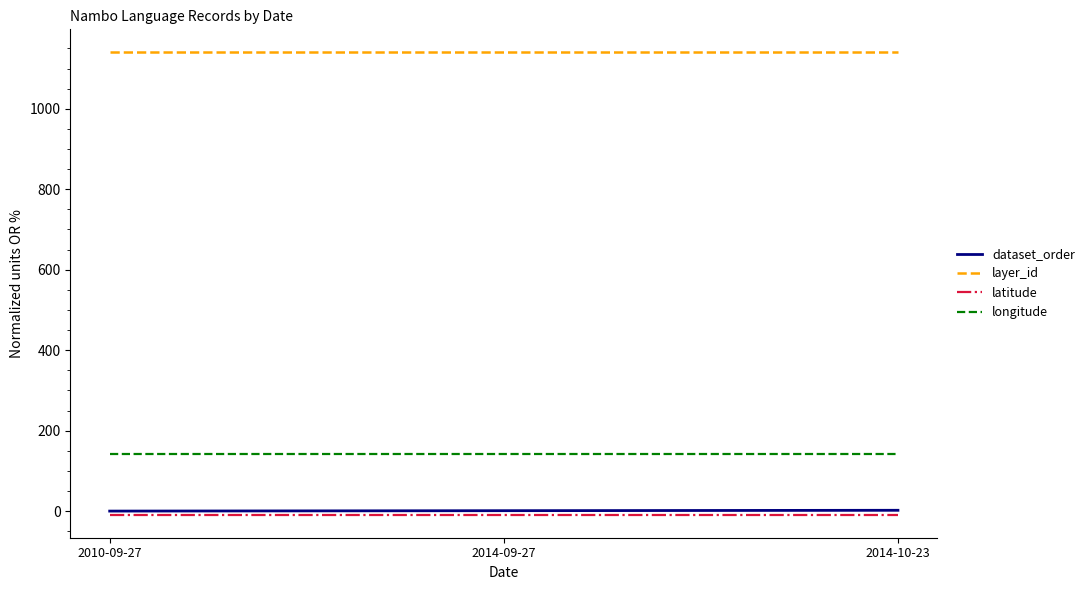

What is the spread (max minus min) of values at 2014-10-23?

1148.8